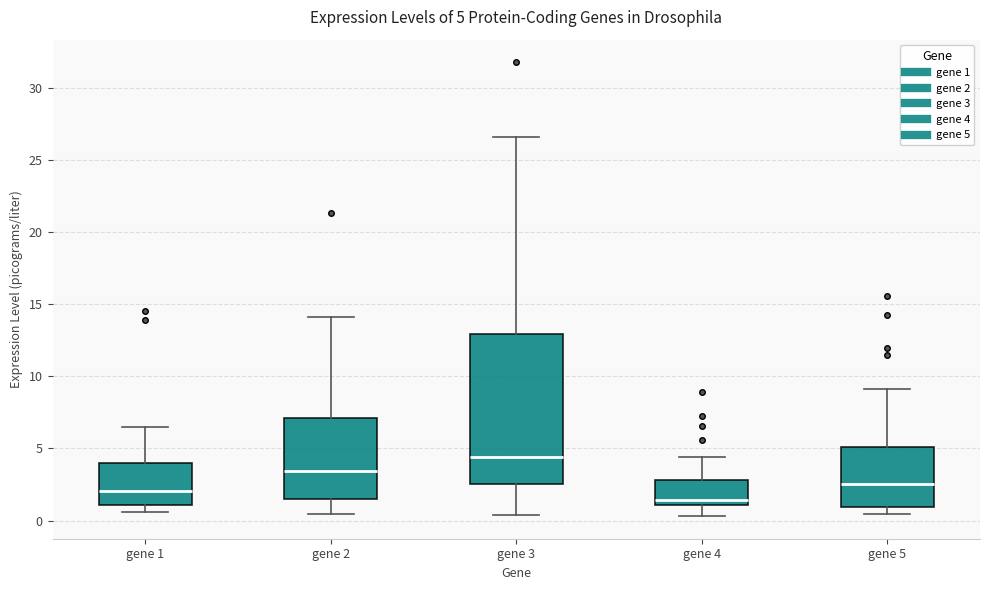

Which box is the tallest, from its lower edge to its upper edge?

gene 3